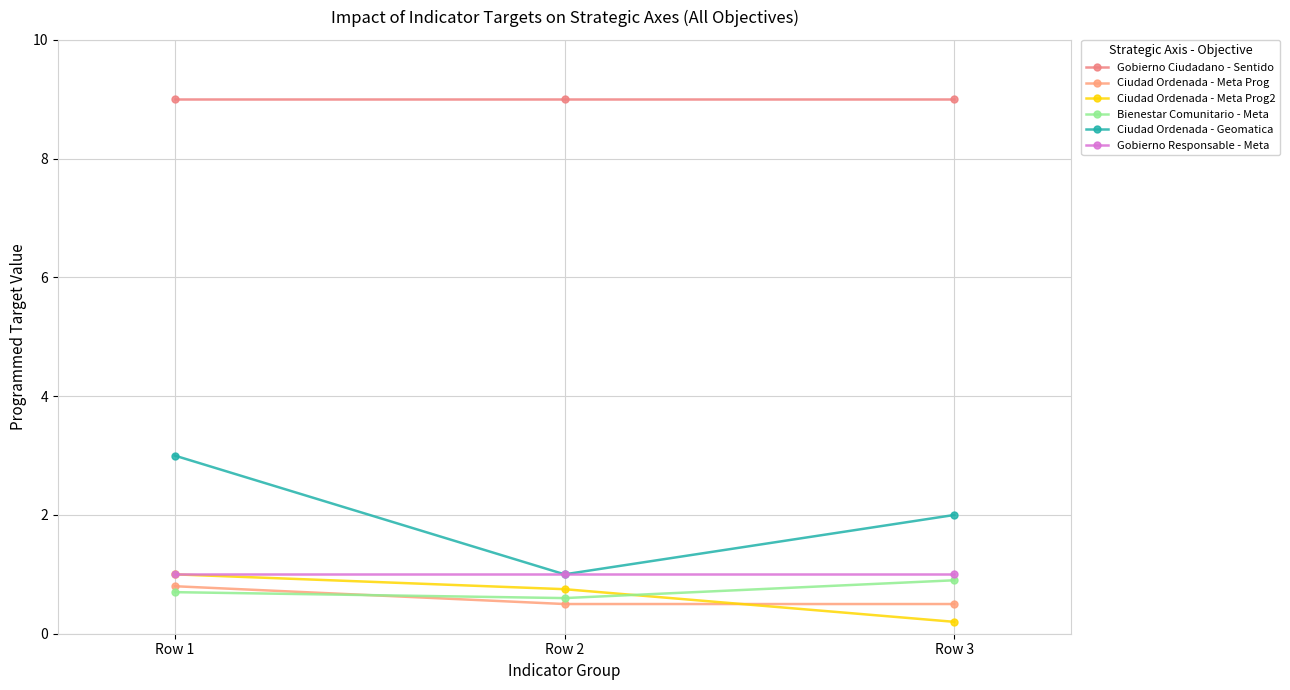

The value of Bienestar Comunitario - Meta at Row 3 is 0.6. True or false?

False